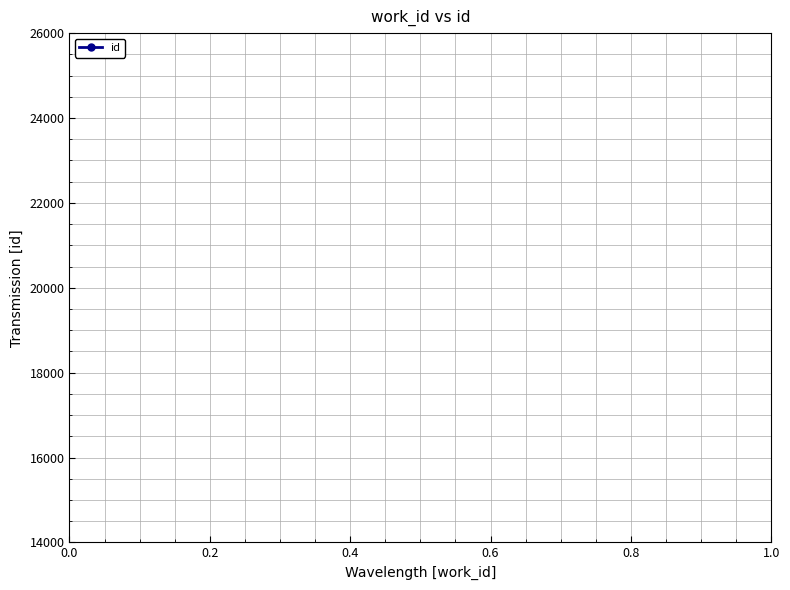

How many lines are shown in the chart?

1